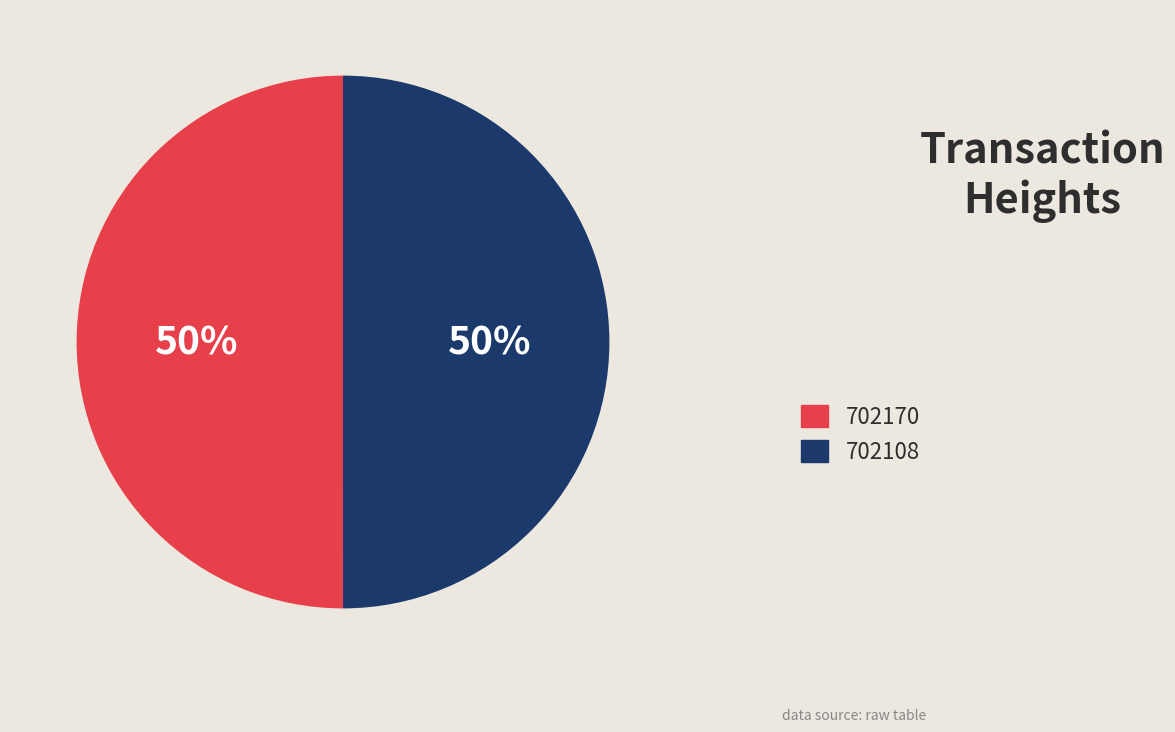

How many segments does this pie chart have?

2